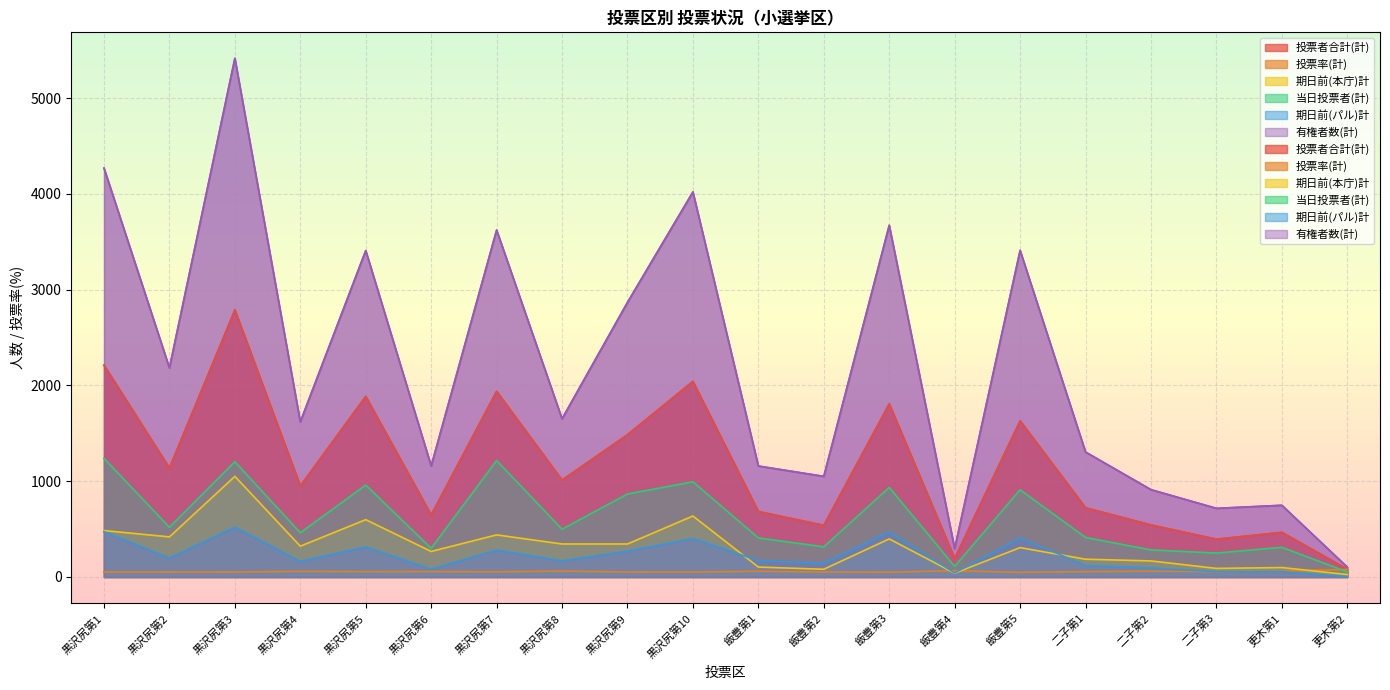

Reading right to left, extract all data points from this chart.

投票者合計(計): 更木第2=80.0	更木第1=466.0	二子第3=394.0	二子第2=543.0	二子第1=722.0	飯豊第5=1630.0	飯豊第4=193.0	飯豊第3=1807.0	飯豊第2=539.0	飯豊第1=683.0	黒沢尻第10=2042.0	黒沢尻第9=1485.0	黒沢尻第8=1011.0	黒沢尻第7=1938.0	黒沢尻第6=647.0	黒沢尻第5=1885.0	黒沢尻第4=950.0	黒沢尻第3=2788.0	黒沢尻第2=1137.0	黒沢尻第1=2211.0
投票率(計): 更木第2=78.4	更木第1=62.3	二子第3=55.0	二子第2=59.6	二子第1=55.4	飯豊第5=47.8	飯豊第4=65.2	飯豊第3=49.2	飯豊第2=51.3	飯豊第1=59.0	黒沢尻第10=50.8	黒沢尻第9=51.8	黒沢尻第8=61.2	黒沢尻第7=53.5	黒沢尻第6=55.8	黒沢尻第5=55.3	黒沢尻第4=58.7	黒沢尻第3=51.5	黒沢尻第2=52.1	黒沢尻第1=51.8
期日前(本庁)計: 更木第2=25.0	更木第1=98.0	二子第3=89.0	二子第2=167.0	二子第1=185.0	飯豊第5=306.0	飯豊第4=39.0	飯豊第3=397.0	飯豊第2=80.0	飯豊第1=103.0	黒沢尻第10=636.0	黒沢尻第9=344.0	黒沢尻第8=344.0	黒沢尻第7=439.0	黒沢尻第6=266.0	黒沢尻第5=598.0	黒沢尻第4=321.0	黒沢尻第3=1050.0	黒沢尻第2=418.0	黒沢尻第1=484.0
当日投票者(計): 更木第2=52.0	更木第1=309.0	二子第3=249.0	二子第2=282.0	二子第1=412.0	飯豊第5=910.0	飯豊第4=110.0	飯豊第3=934.0	飯豊第2=314.0	飯豊第1=407.0	黒沢尻第10=993.0	黒沢尻第9=866.0	黒沢尻第8=498.0	黒沢尻第7=1215.0	黒沢尻第6=299.0	黒沢尻第5=959.0	黒沢尻第4=461.0	黒沢尻第3=1203.0	黒沢尻第2=518.0	黒沢尻第1=1238.0
期日前(パル)計: 更木第2=3.0	更木第1=56.0	二子第3=55.0	二子第2=93.0	二子第1=121.0	飯豊第5=407.0	飯豊第4=42.0	飯豊第3=471.0	飯豊第2=143.0	飯豊第1=170.0	黒沢尻第10=402.0	黒沢尻第9=268.0	黒沢尻第8=168.0	黒沢尻第7=281.0	黒沢尻第6=81.0	黒沢尻第5=313.0	黒沢尻第4=163.0	黒沢尻第3=520.0	黒沢尻第2=197.0	黒沢尻第1=473.0
有権者数(計): 更木第2=102.0	更木第1=748.0	二子第3=716.0	二子第2=911.0	二子第1=1304.0	飯豊第5=3410.0	飯豊第4=296.0	飯豊第3=3672.0	飯豊第2=1050.0	飯豊第1=1158.0	黒沢尻第10=4020.0	黒沢尻第9=2867.0	黒沢尻第8=1651.0	黒沢尻第7=3622.0	黒沢尻第6=1159.0	黒沢尻第5=3408.0	黒沢尻第4=1619.0	黒沢尻第3=5416.0	黒沢尻第2=2183.0	黒沢尻第1=4269.0